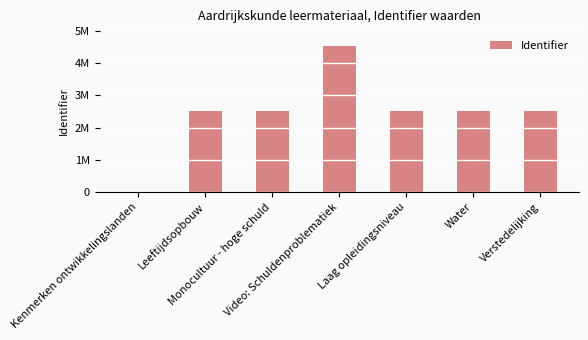

At which label is the value closest to 2266768?

Leeftijdsopbouw